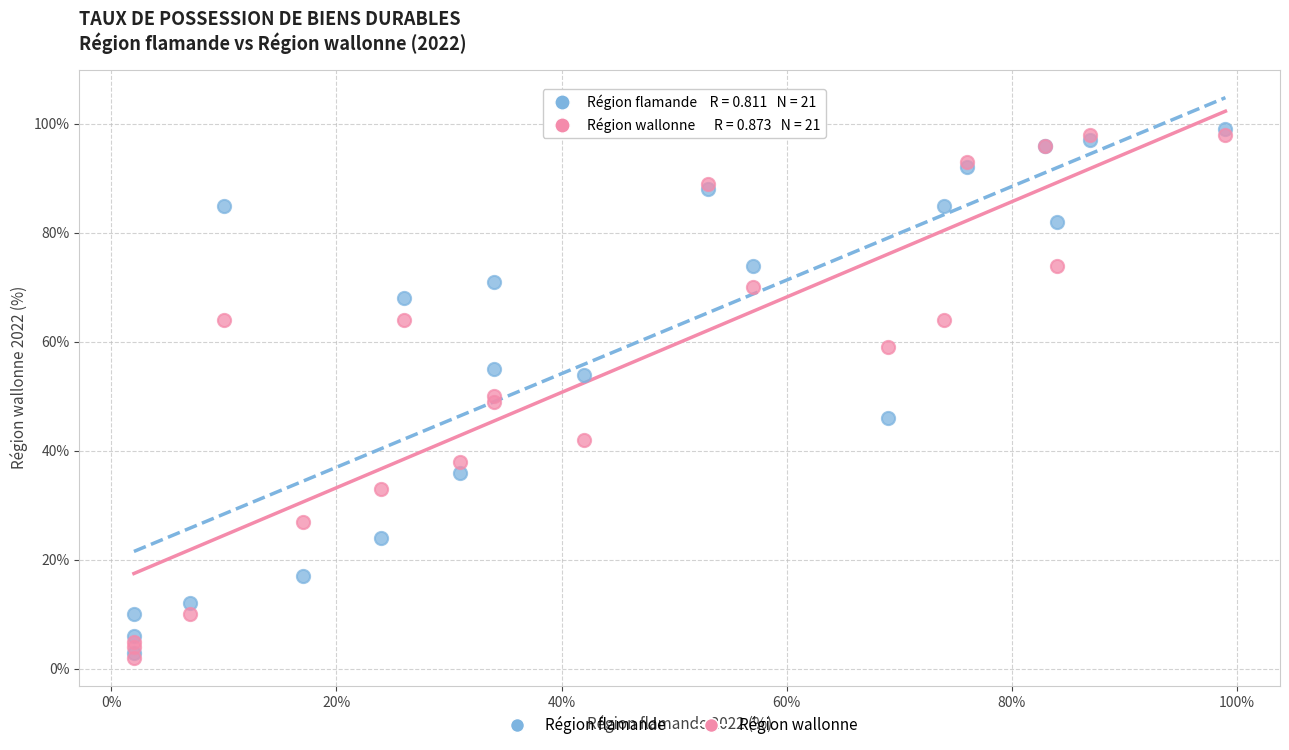

What are all the series names shown in the legend?

Région flamande, Région wallonne